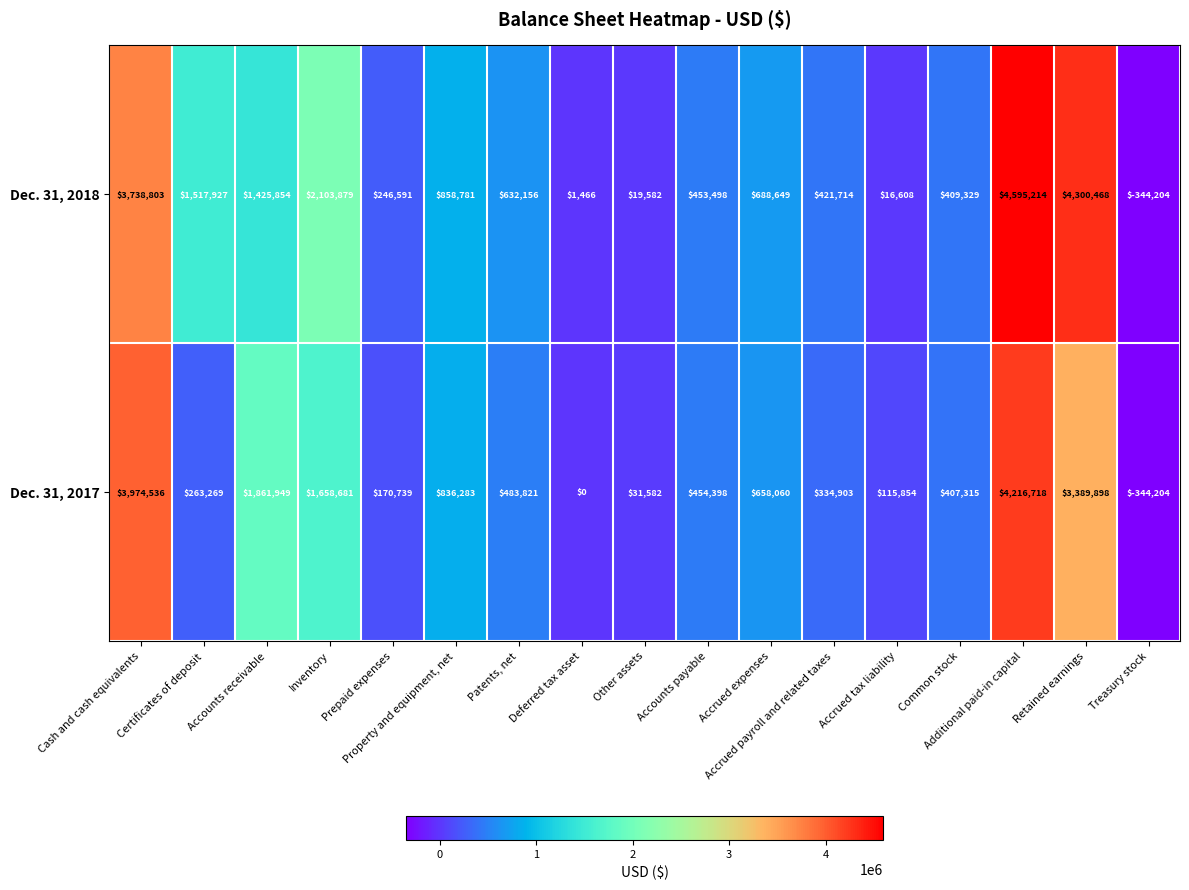

What is the spread (max minus min) of values at Accounts payable?

900